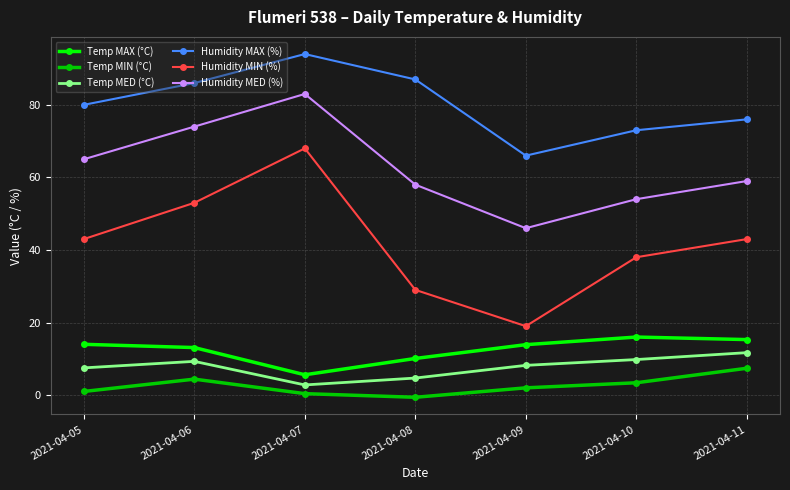

What is the value of the Humidity MIN (%) point at the 5th from the left?

19.0